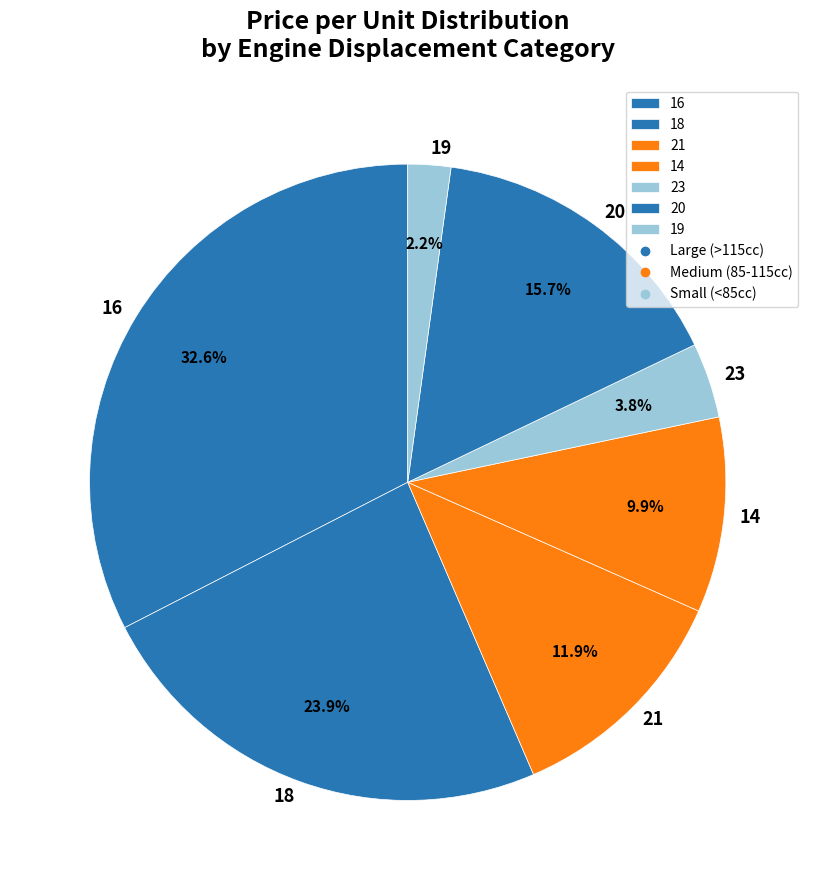

Does any single category account for the majority?

No